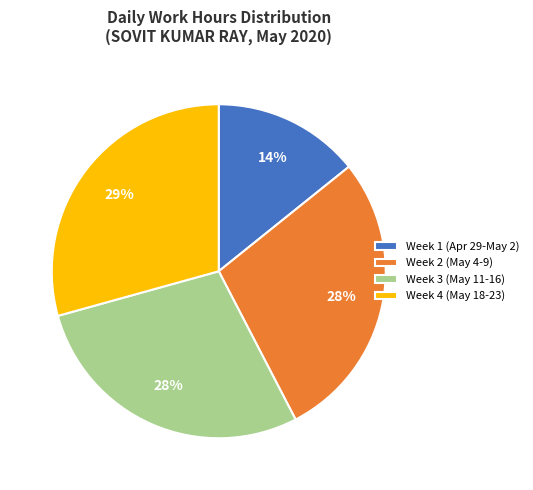

What is the smallest slice in the pie chart?

Week 1 (Apr 29-May 2)